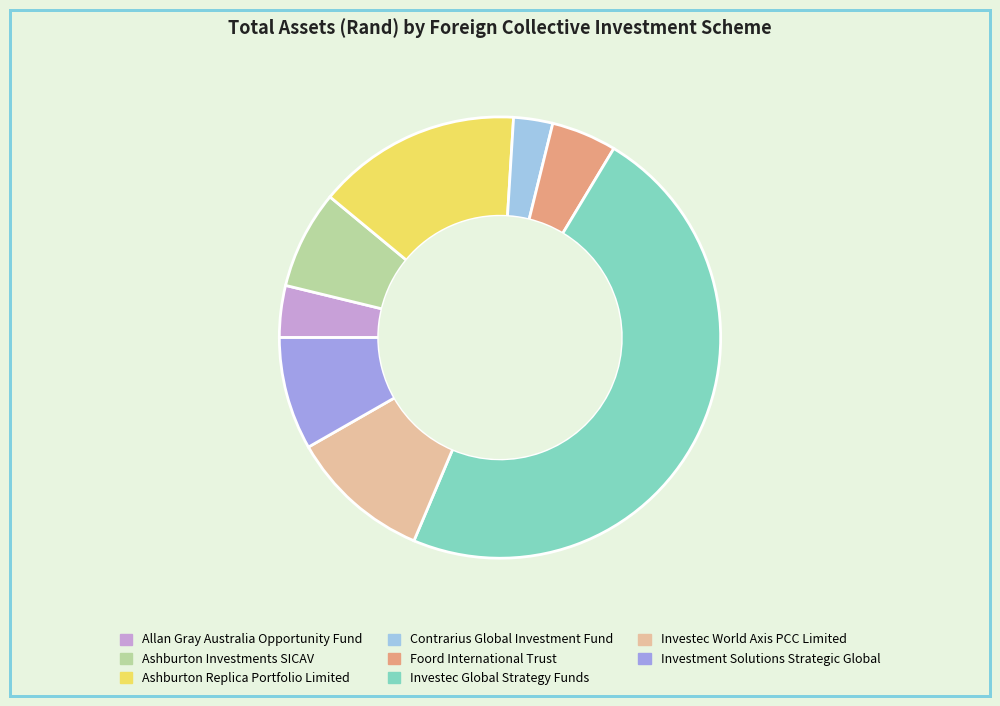

Which slice is the largest?

Investec Global Strategy Funds